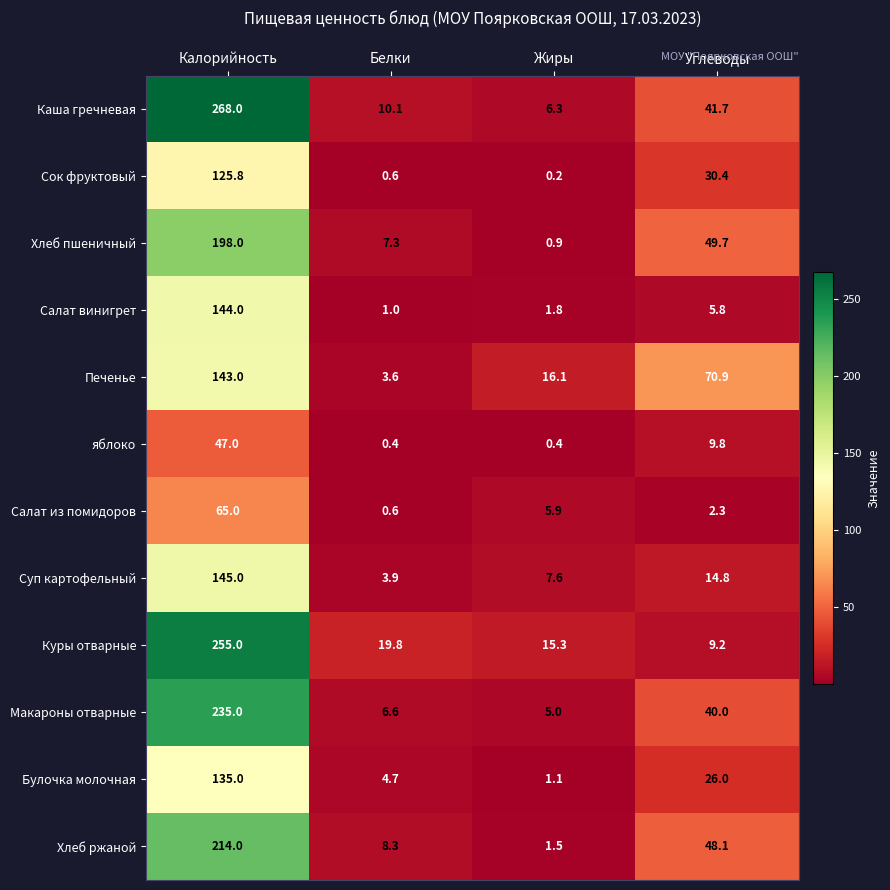

The Каша гречневая series shows 10.1 at Белки. True or false?

True